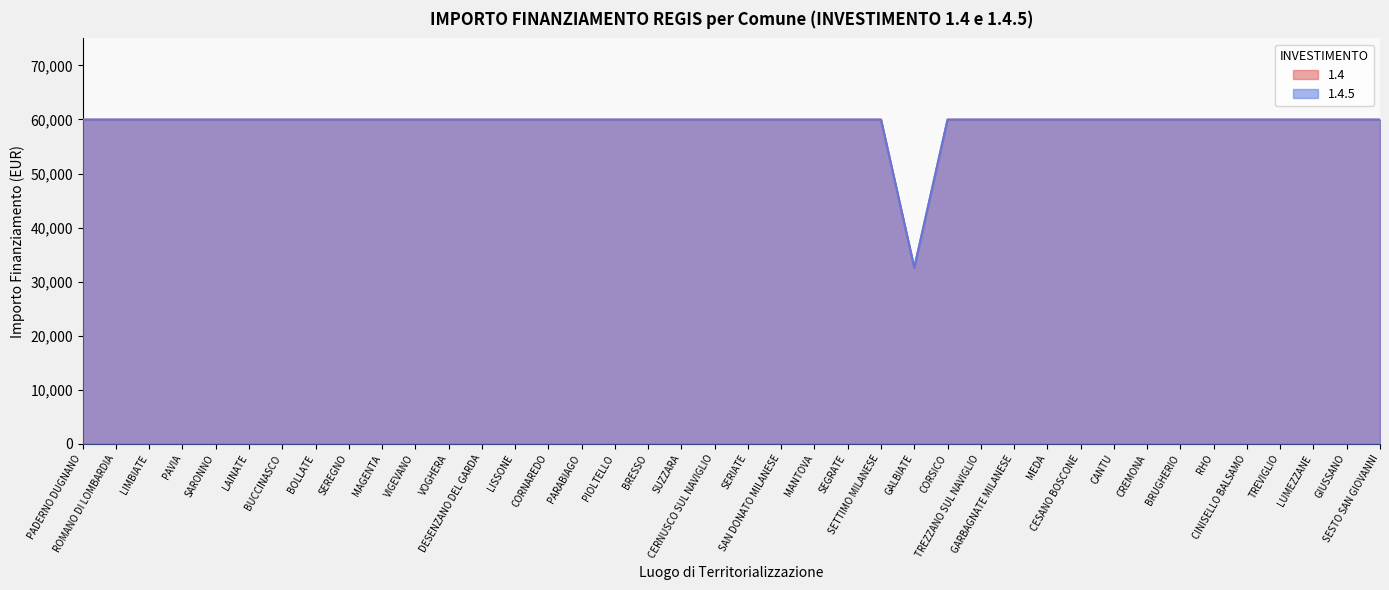

What are all the series names shown in the legend?

1.4, 1.4.5